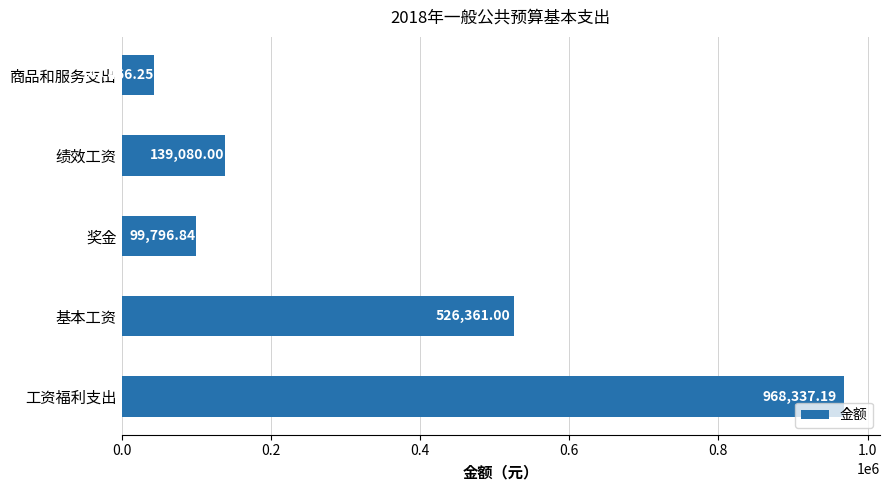

Which category has the highest value across all series?

工资福利支出